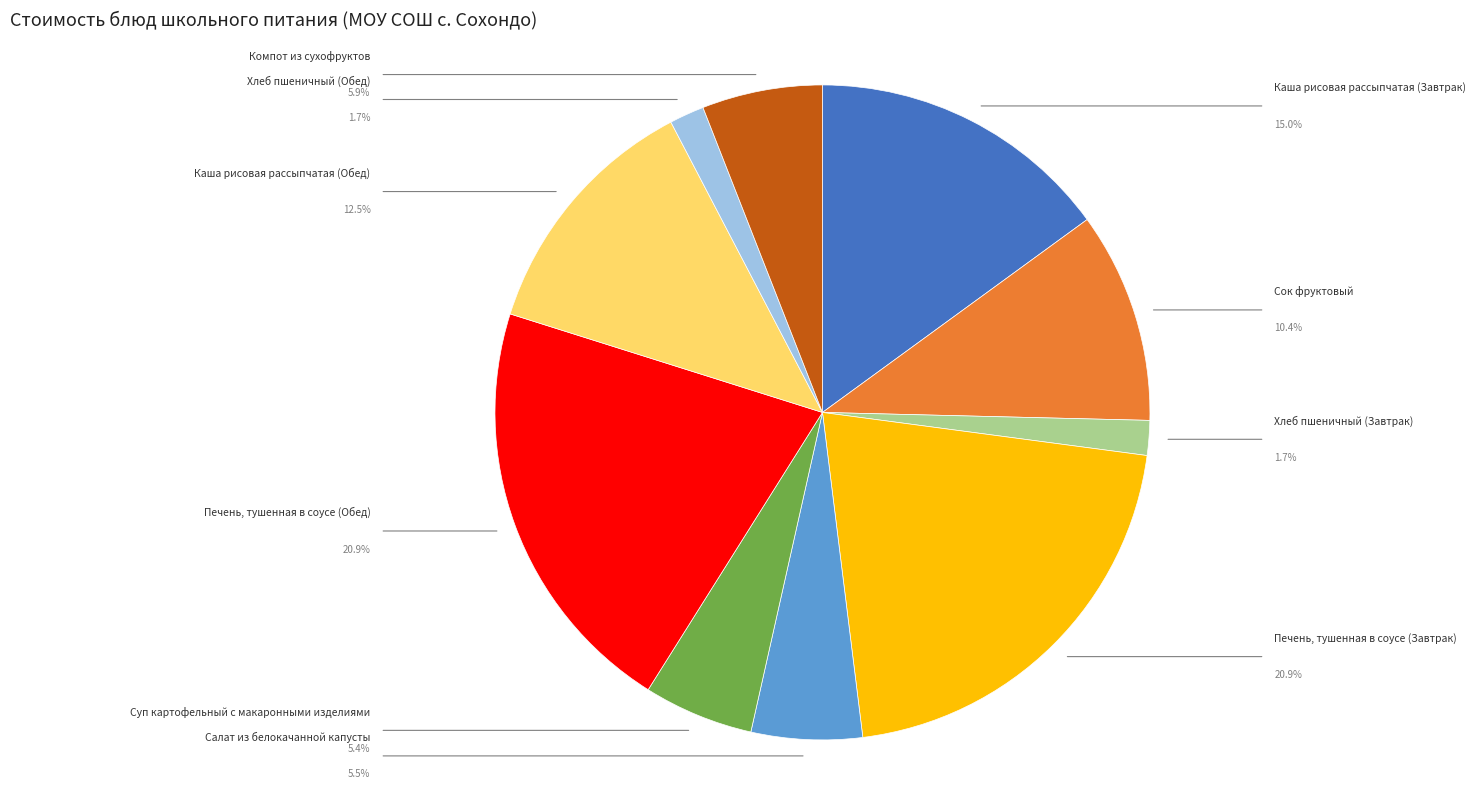

Does any single category account for the majority?

No